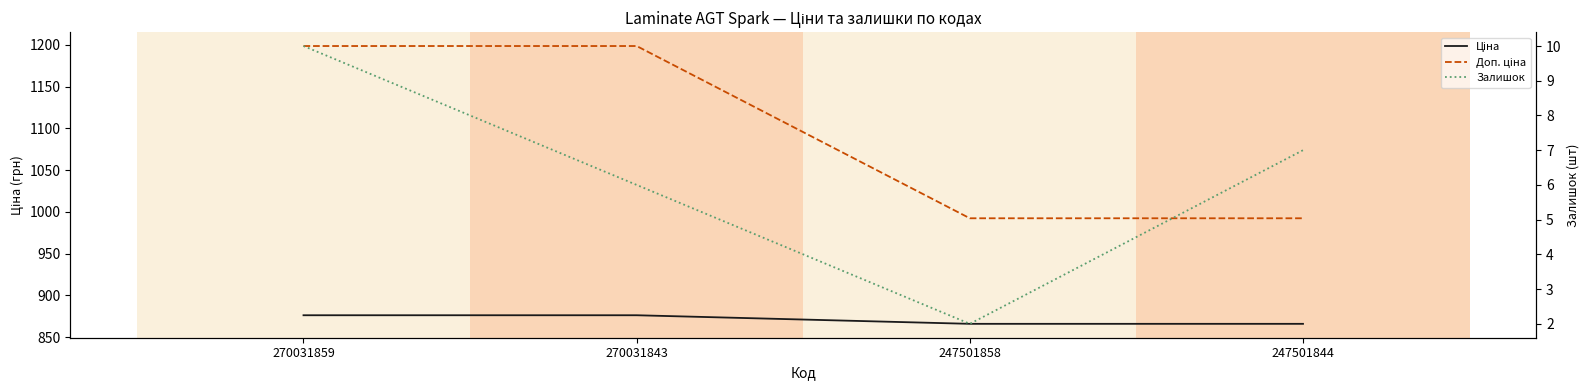

What is the difference between the maximum and minimum values in the Доп. ціна series?

206.3